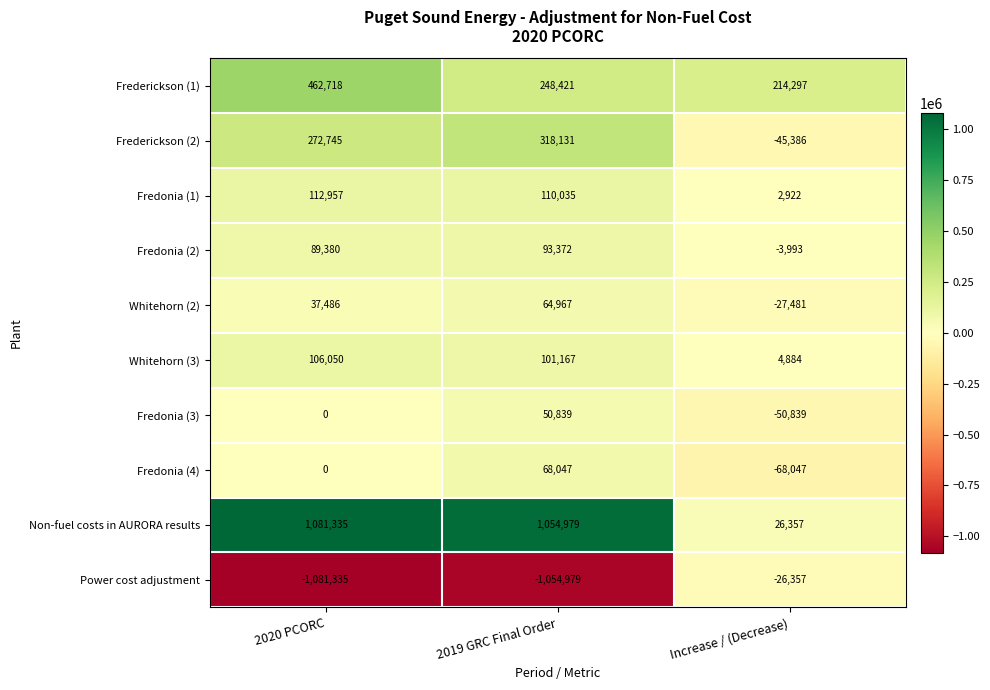

At which label does Fredonia (1) first exceed 110035?

2020 PCORC